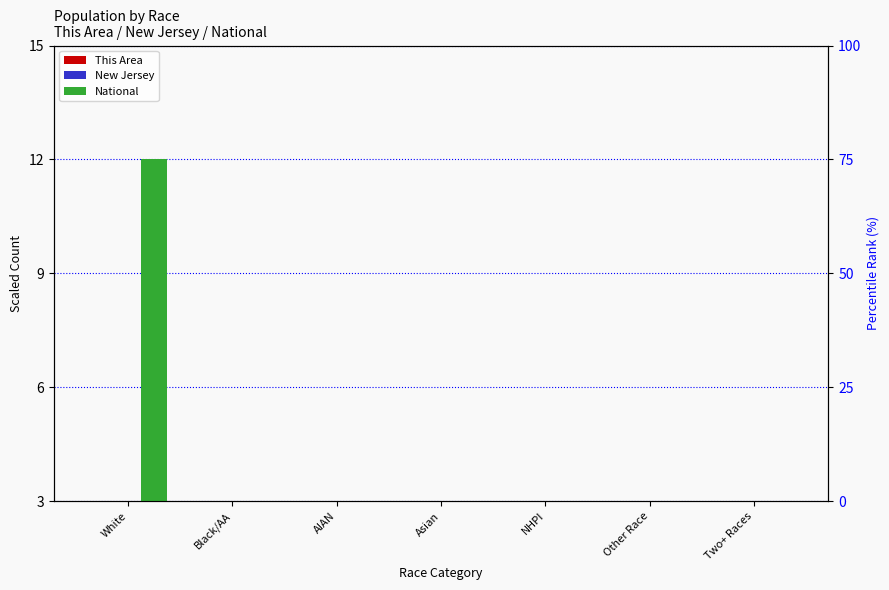

The New Jersey series shows 0.3 at White. True or false?

True